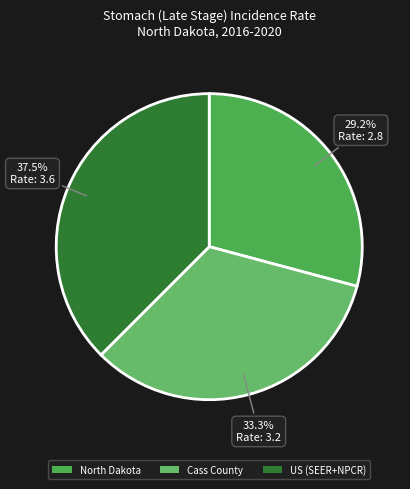

Does any single category account for the majority?

No